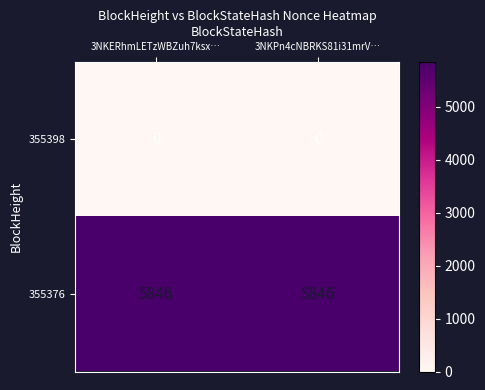

The value of 355376 at 3NKPn4cNBRKS81i31mrV… is 3246. True or false?

False